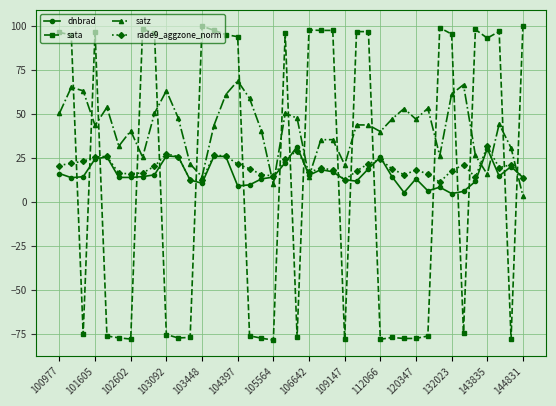

What is the value of the dnbrad point at the 27th from the left?

18.8